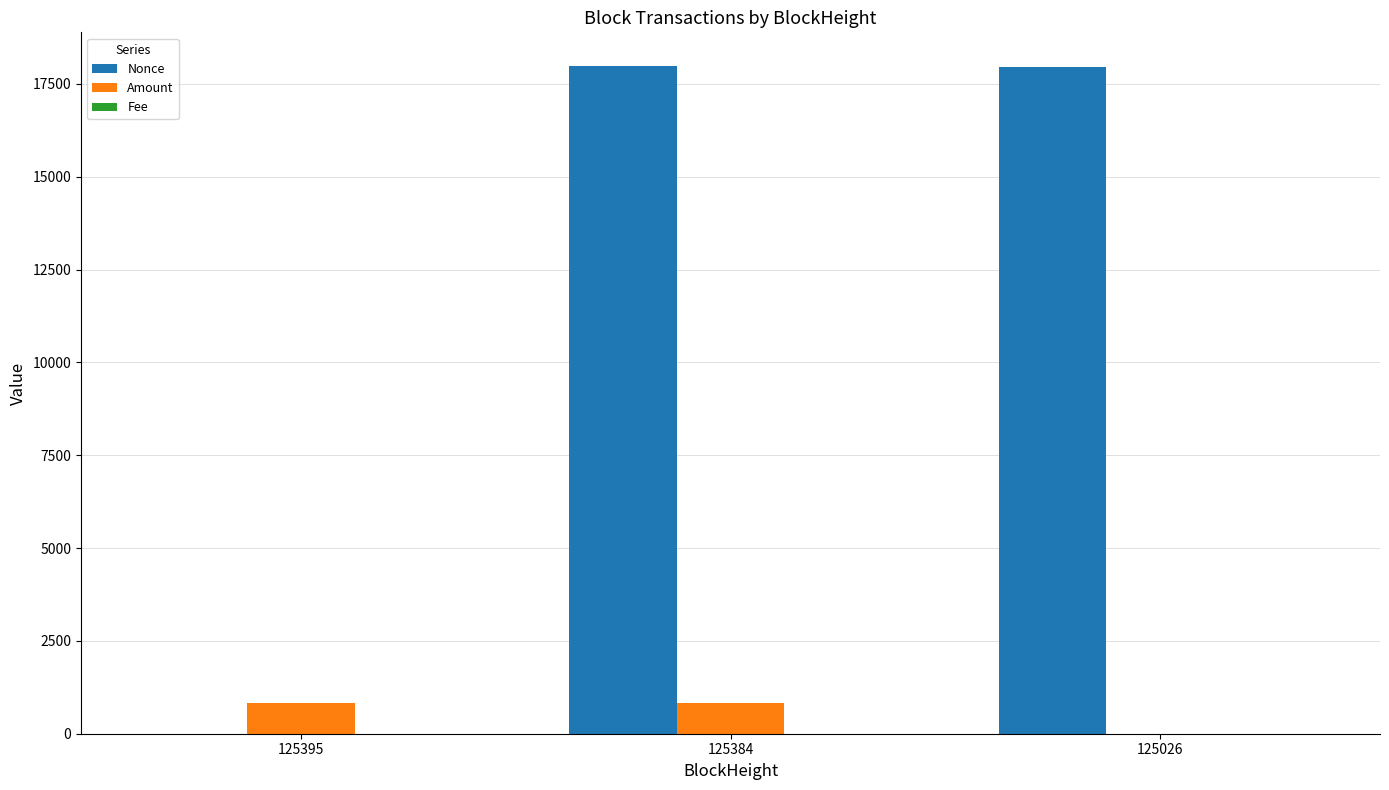

The Amount series shows 833.6 at 125384. True or false?

True